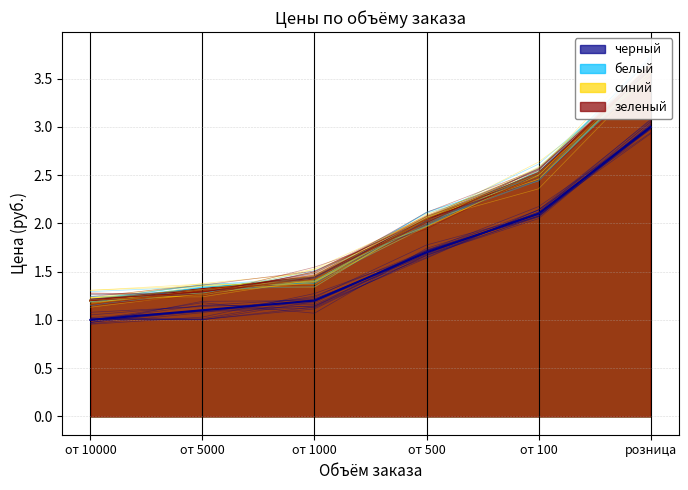

How many data points in синий are less than 2?

3